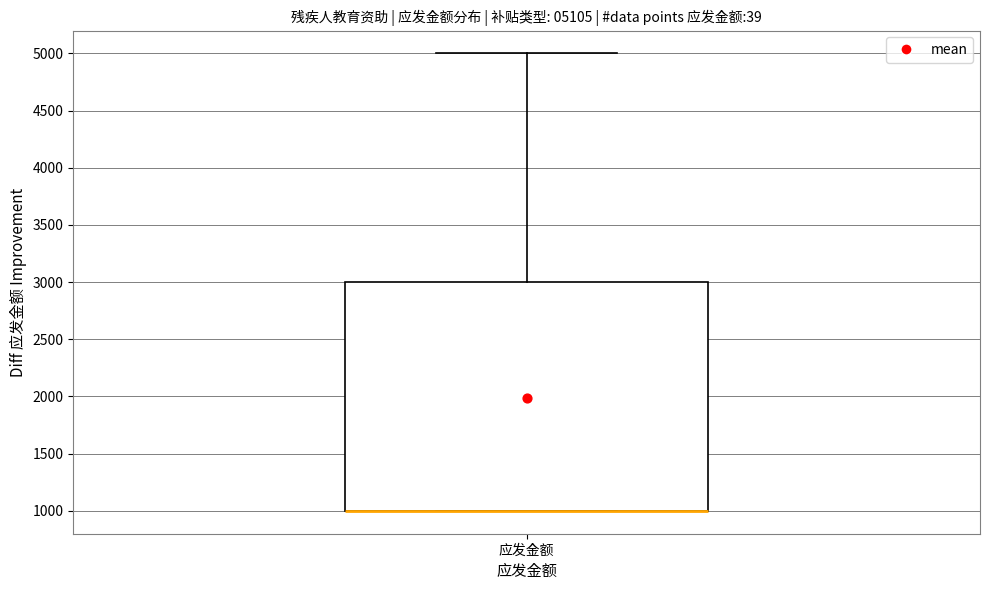

Read this box plot against the y-axis: the position of the median line, the range covered by the box, and the ends of both whiskers. The values are not printed on the chart, so give them approximately, as read against the axis.

median 1000 (drawn on the box's lower edge), box 1000 to 3000, whiskers 1000 to 5000